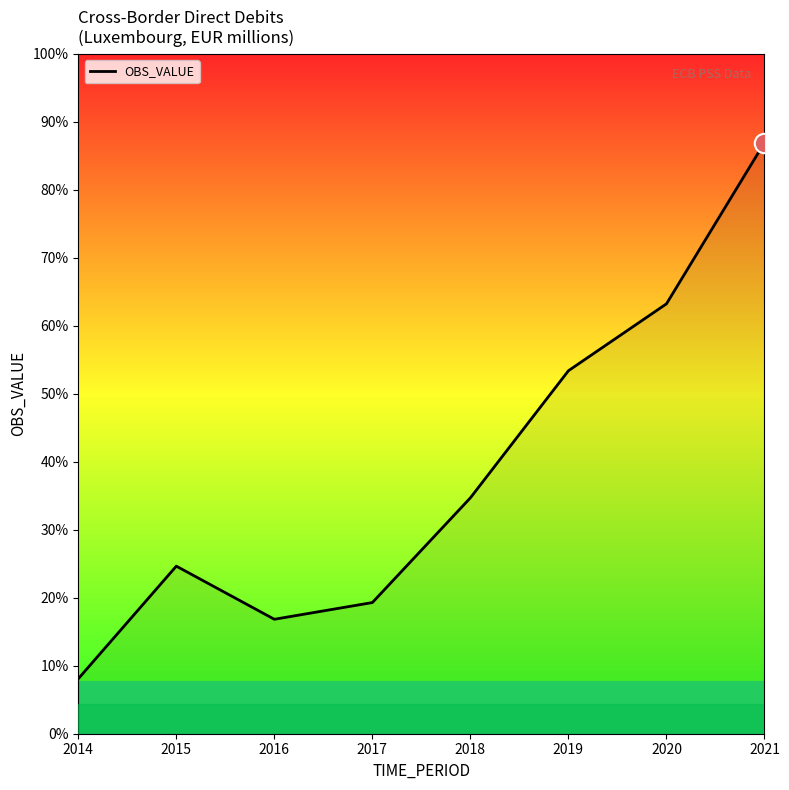

How many interior local valleys (lower than both neighbors) does the data have?

1